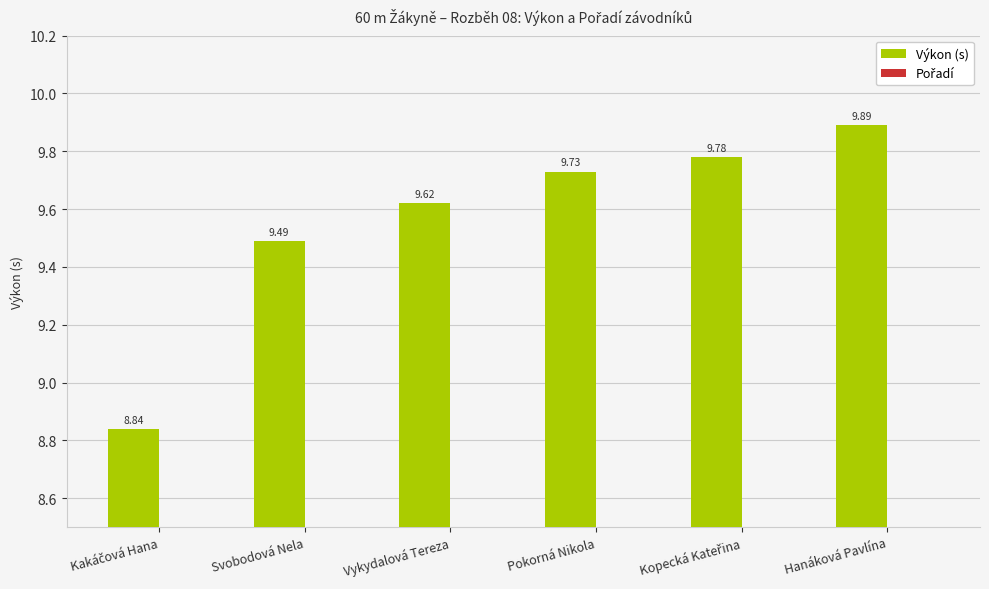

Reading right to left, what are all the values shown in this chart?

Výkon (s): Hanáková Pavlína=9.9	Kopecká Kateřina=9.8	Pokorná Nikola=9.7	Vykydalová Tereza=9.6	Svobodová Nela=9.5	Kakáčová Hana=8.8
Pořadí: Hanáková Pavlína=6.0	Kopecká Kateřina=5.0	Pokorná Nikola=4.0	Vykydalová Tereza=3.0	Svobodová Nela=2.0	Kakáčová Hana=1.0